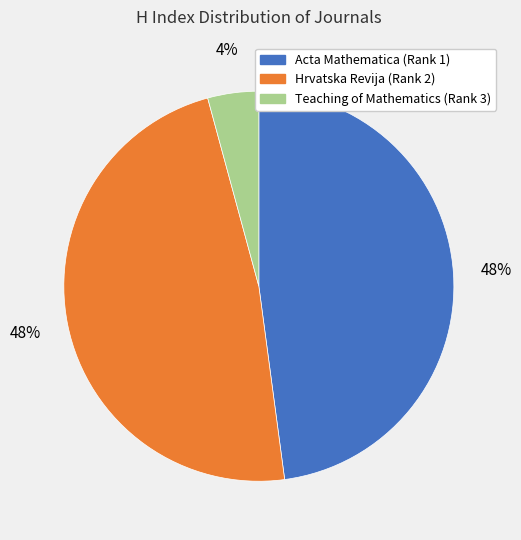

Combined, do Acta Mathematica (Rank 1) and Hrvatska Revija (Rank 2) account for over 50%?

Yes